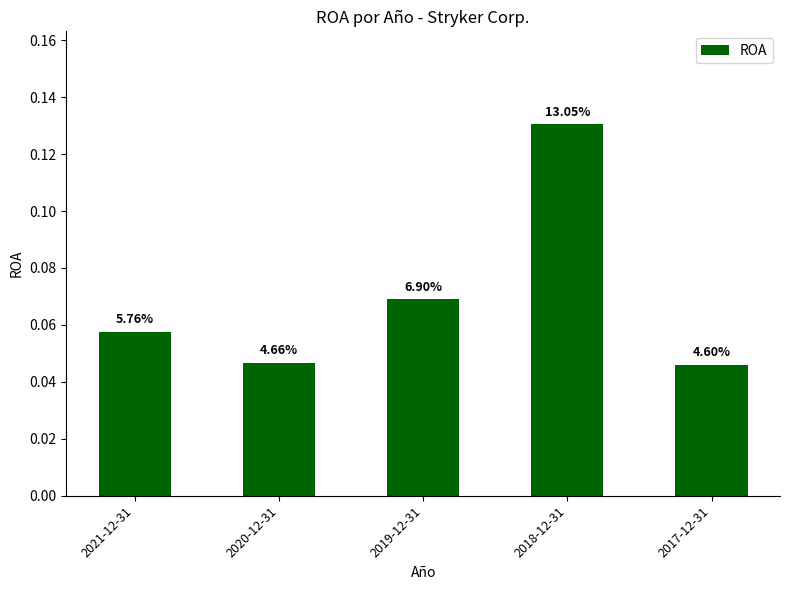

How many bars are there in total?

5